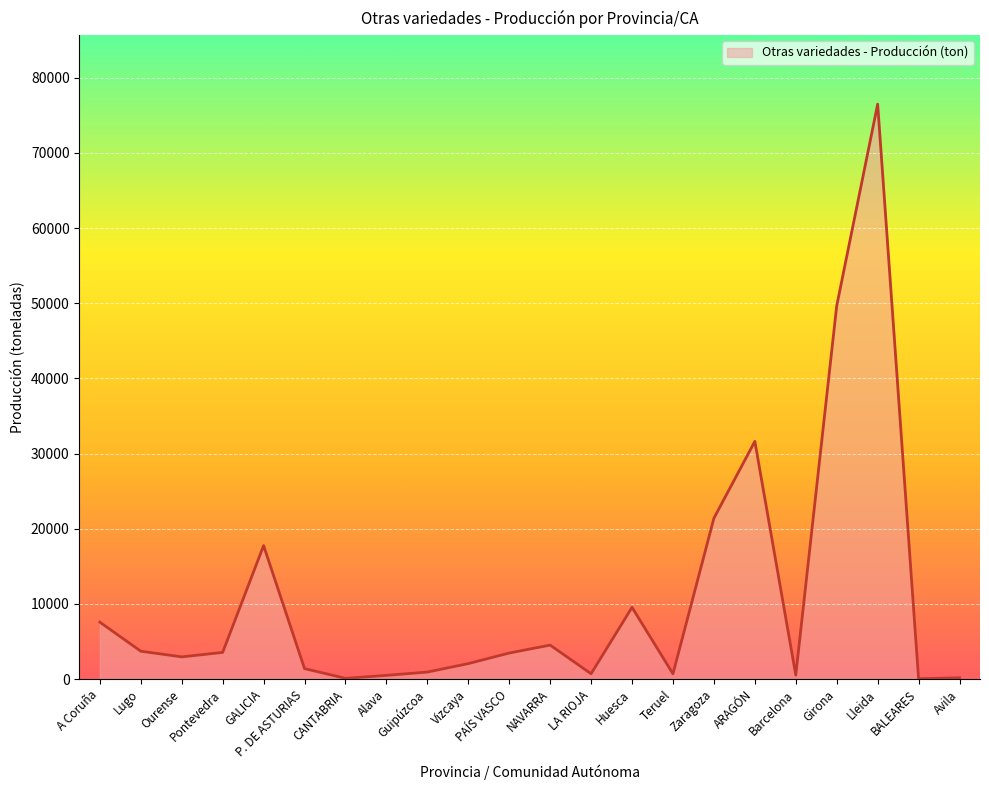

What is the change in value from Lugo to NAVARRA?

+809